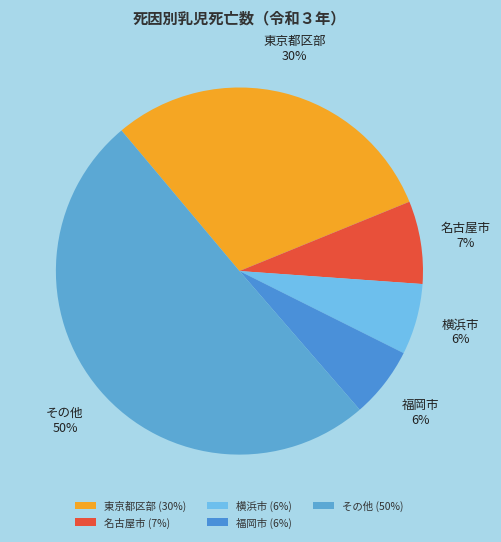

Approximately how many times larger is the value at 横浜市 compared to 福岡市?

1.0